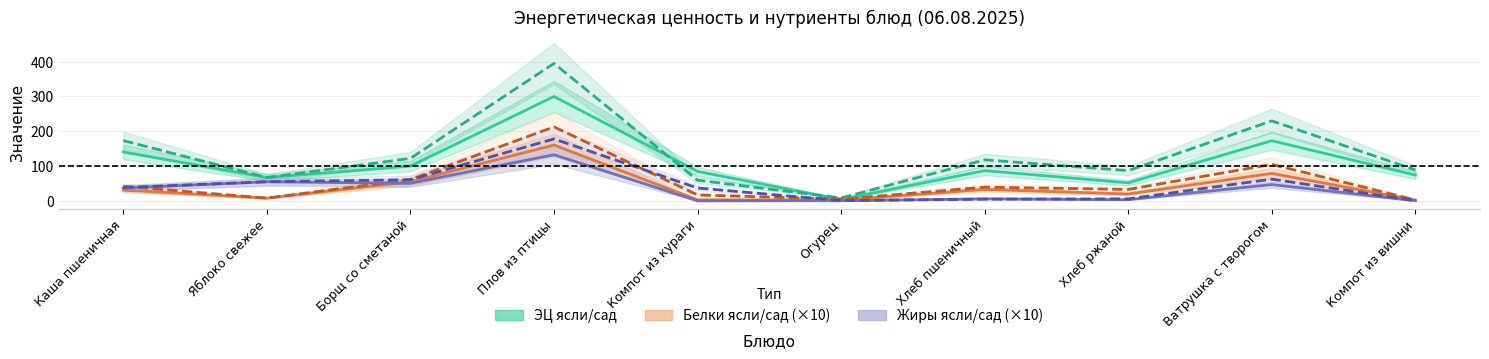

At which category does the chart reach its peak across all series?

Плов из птицы